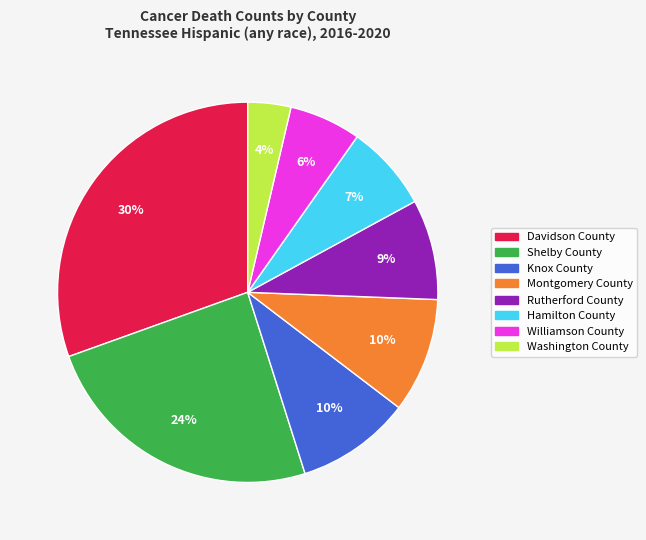

Is there any slice that represents more than half of the pie?

No